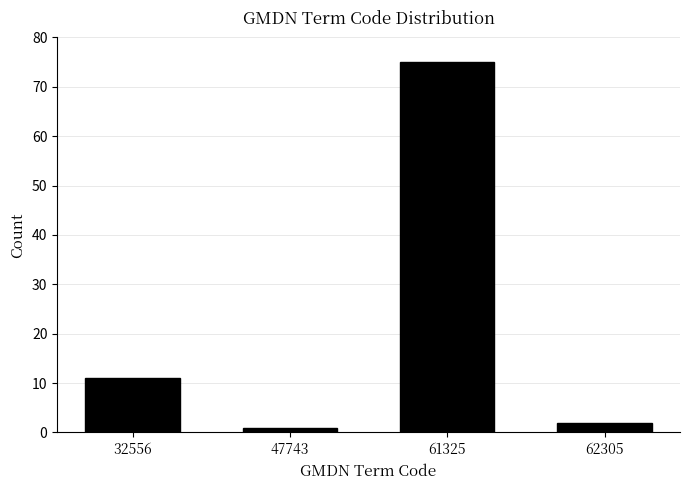

Reading right to left, list all the values displayed in this chart.

2	75	1	11